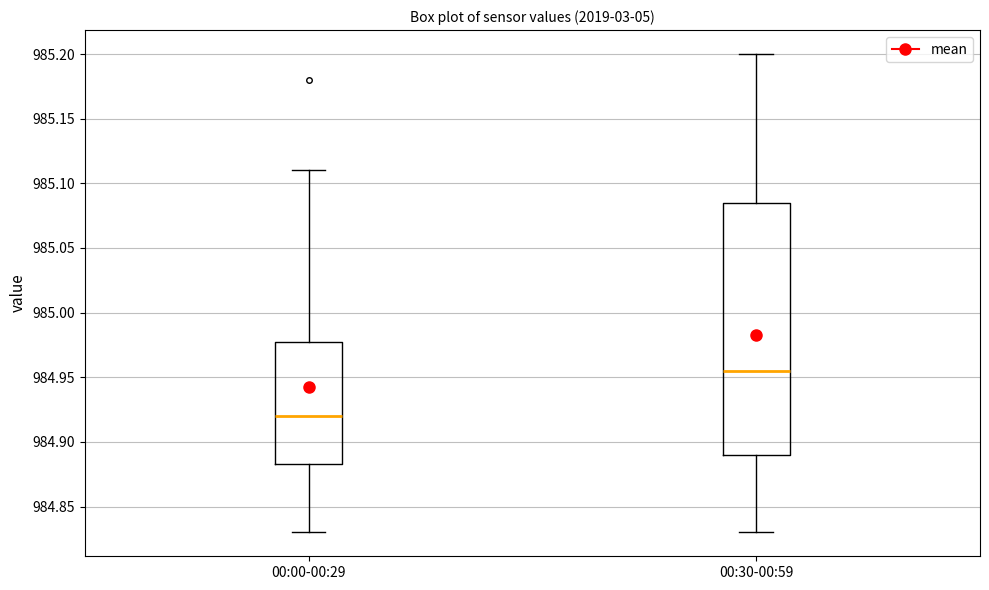

Reading left to right, read every box against the y-axis: the position of its median line, the range the box covers, and the ends of its whiskers. The values are not printed on the chart, so give them approximately, as read against the axis.

00:00-00:29: median 984.920, box 984.885 to 984.980, whiskers 984.830 to 985.110
00:30-00:59: median 984.955, box 984.890 to 985.085, whiskers 984.830 to 985.200